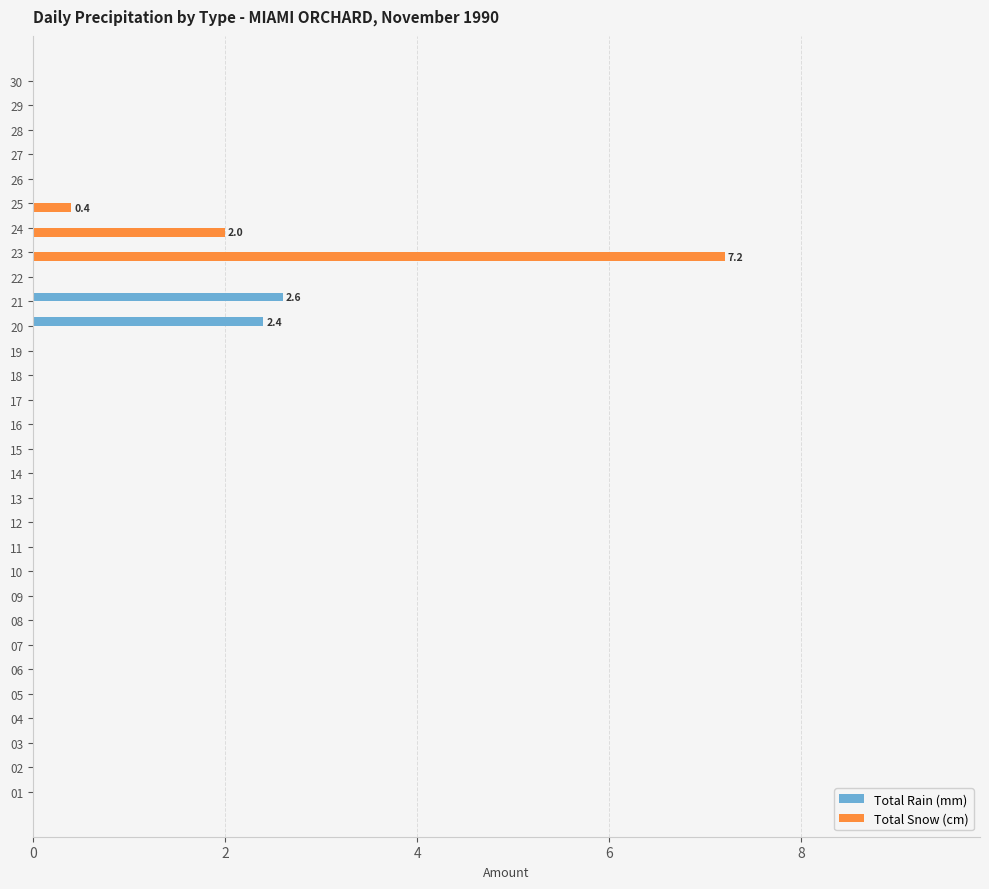

At which category does the chart reach its peak across all series?

23